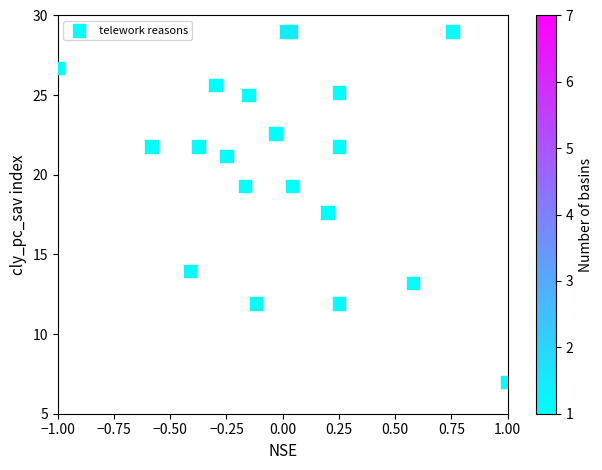

What Y value in the scatter plot is closest to 17?

17.6